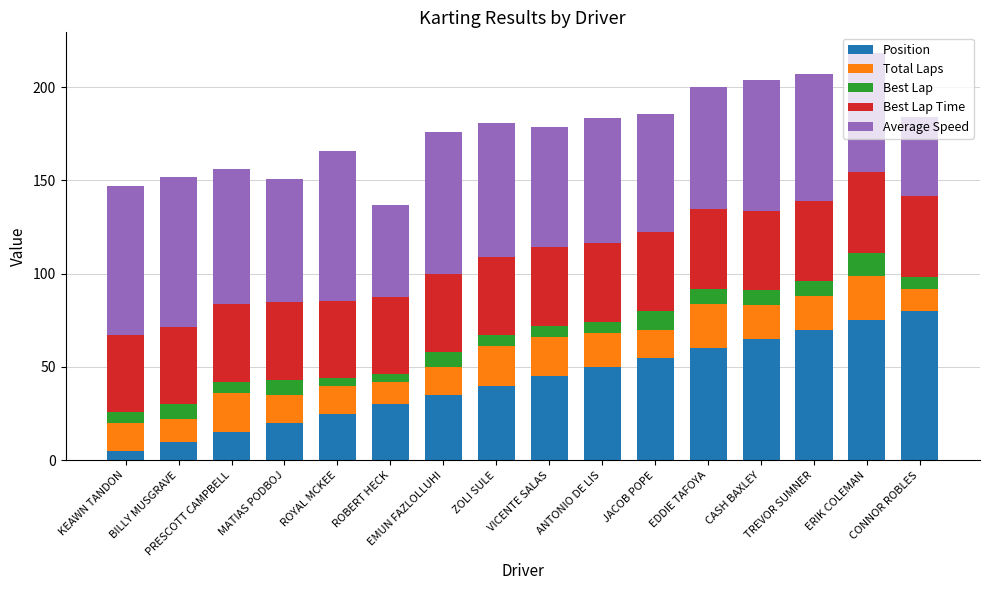

What is the total value across all series at JACOB POPE?

185.4